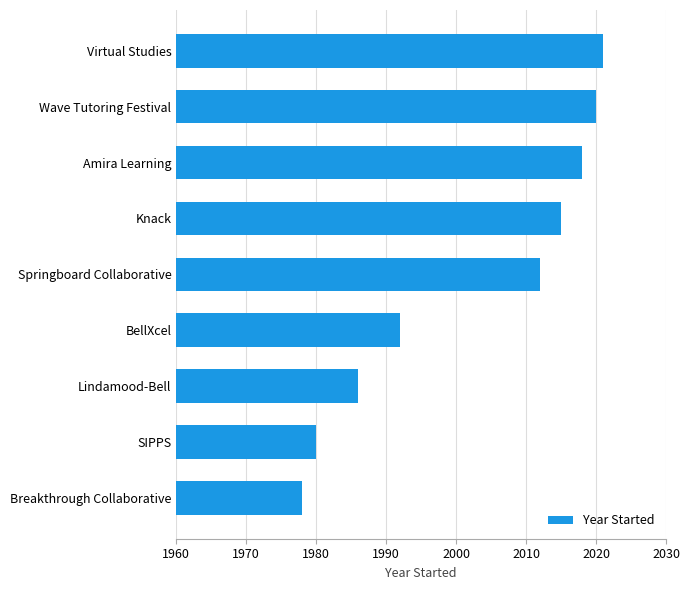

List the labels in order of value, largest first.

Virtual Studies, Wave Tutoring Festival, Amira Learning, Knack, Springboard Collaborative, BellXcel, Lindamood-Bell, SIPPS, Breakthrough Collaborative